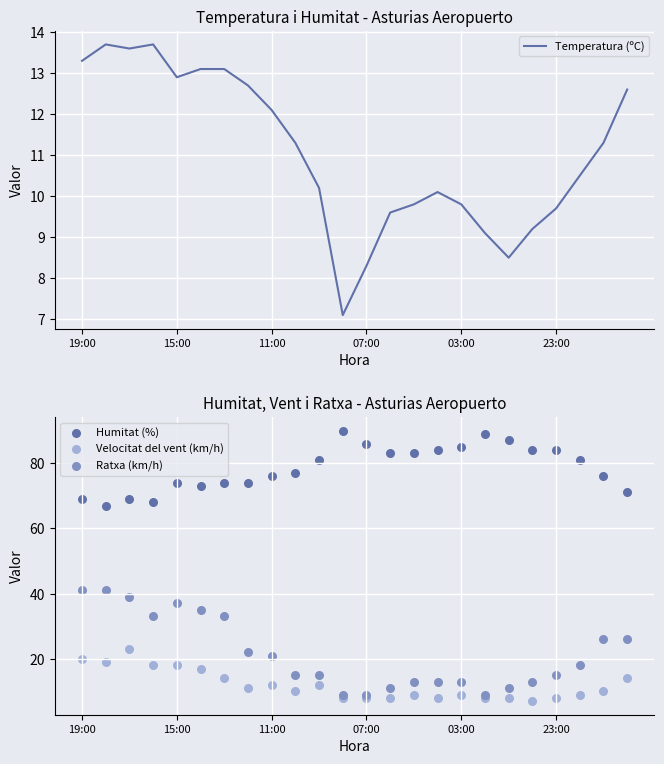

Which series has the widest spread of Y values?

Ratxa (km/h)